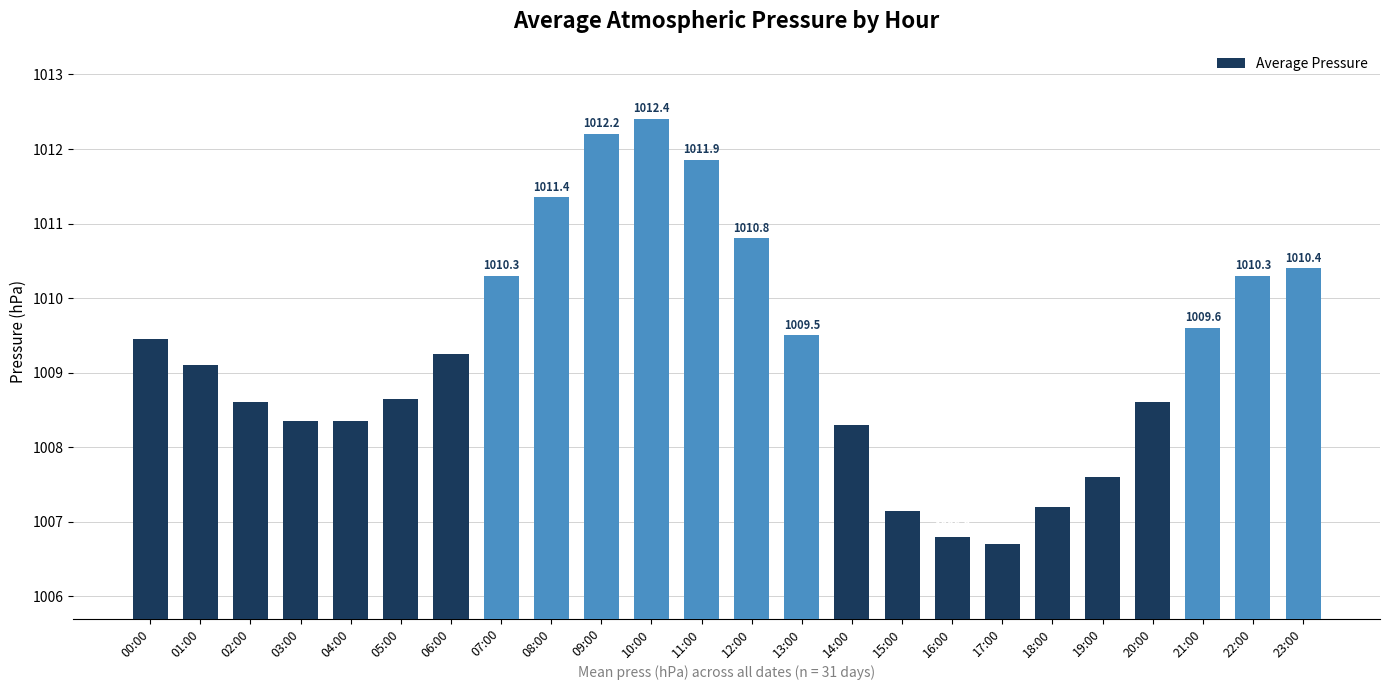

Which label corresponds to the largest value in the chart?

10:00